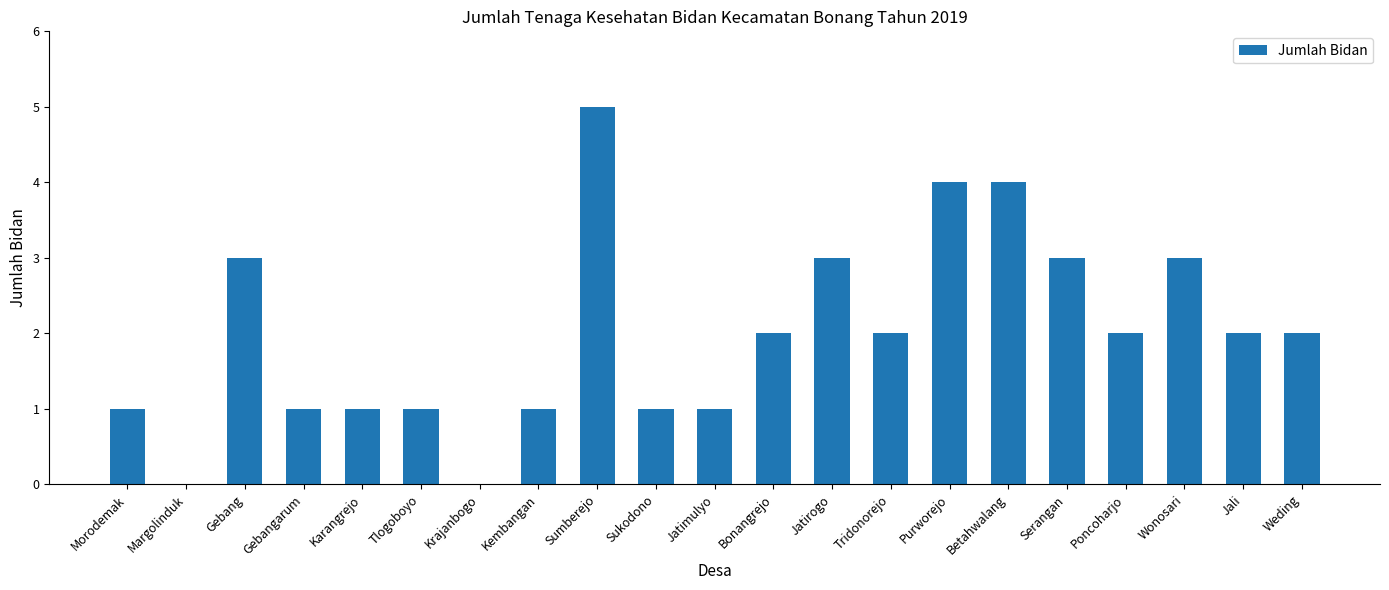

The value at Tlogoboyo is 2. True or false?

False